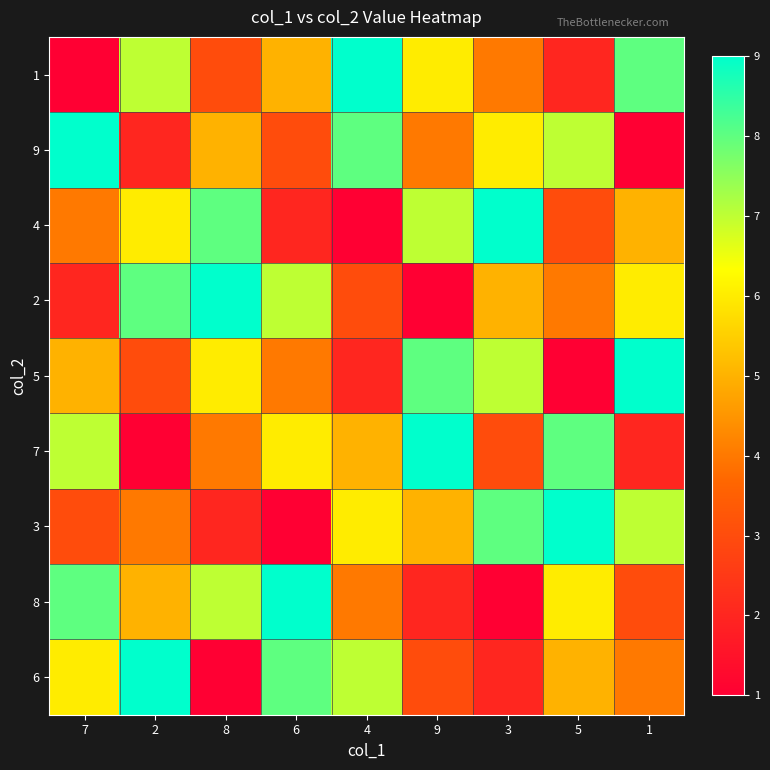

Reading left to right, what are all the values shown in this chart?

1: 7=1	2=7	8=3	6=5	4=9	9=6	3=4	5=2	1=8
9: 7=9	2=2	8=5	6=3	4=8	9=4	3=6	5=7	1=1
4: 7=4	2=6	8=8	6=2	4=1	9=7	3=9	5=3	1=5
2: 7=2	2=8	8=9	6=7	4=3	9=1	3=5	5=4	1=6
5: 7=5	2=3	8=6	6=4	4=2	9=8	3=7	5=1	1=9
7: 7=7	2=1	8=4	6=6	4=5	9=9	3=3	5=8	1=2
3: 7=3	2=4	8=2	6=1	4=6	9=5	3=8	5=9	1=7
8: 7=8	2=5	8=7	6=9	4=4	9=2	3=1	5=6	1=3
6: 7=6	2=9	8=1	6=8	4=7	9=3	3=2	5=5	1=4